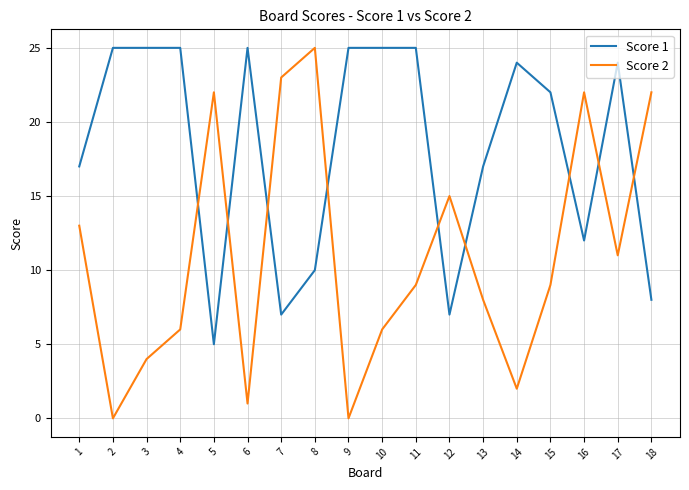

What is the average value of the Score 1 series?

18